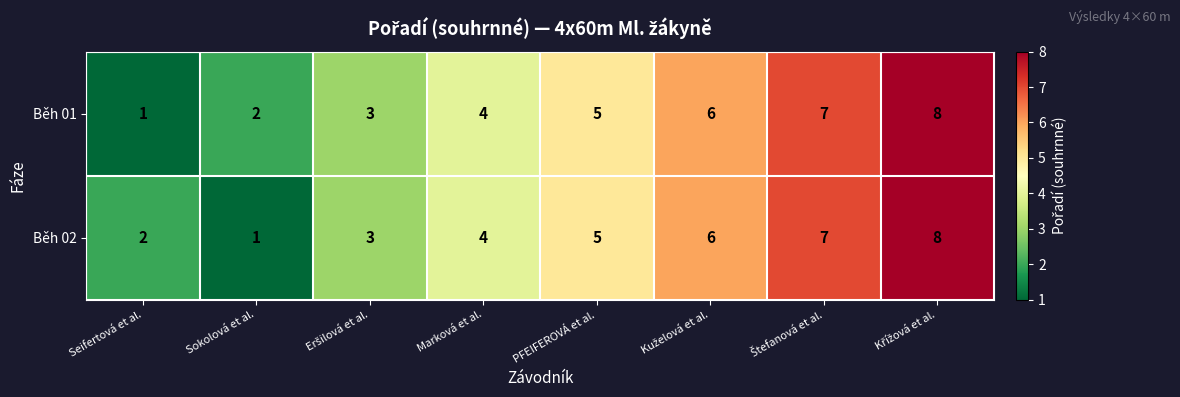

At how many categories does at least one series exceed 1?

8